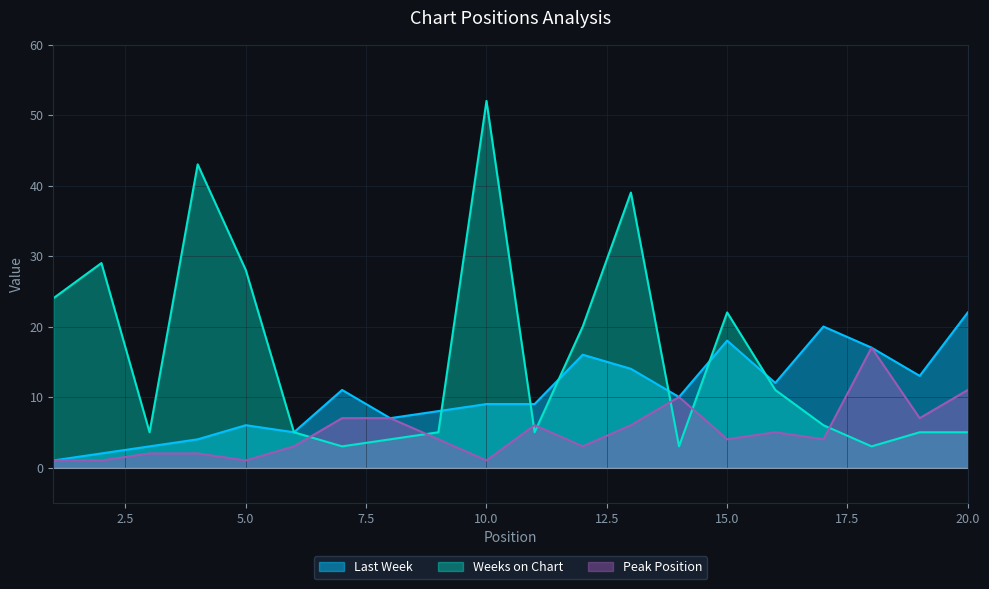

How many intersections are there between Weeks on Chart and Last Week?

6